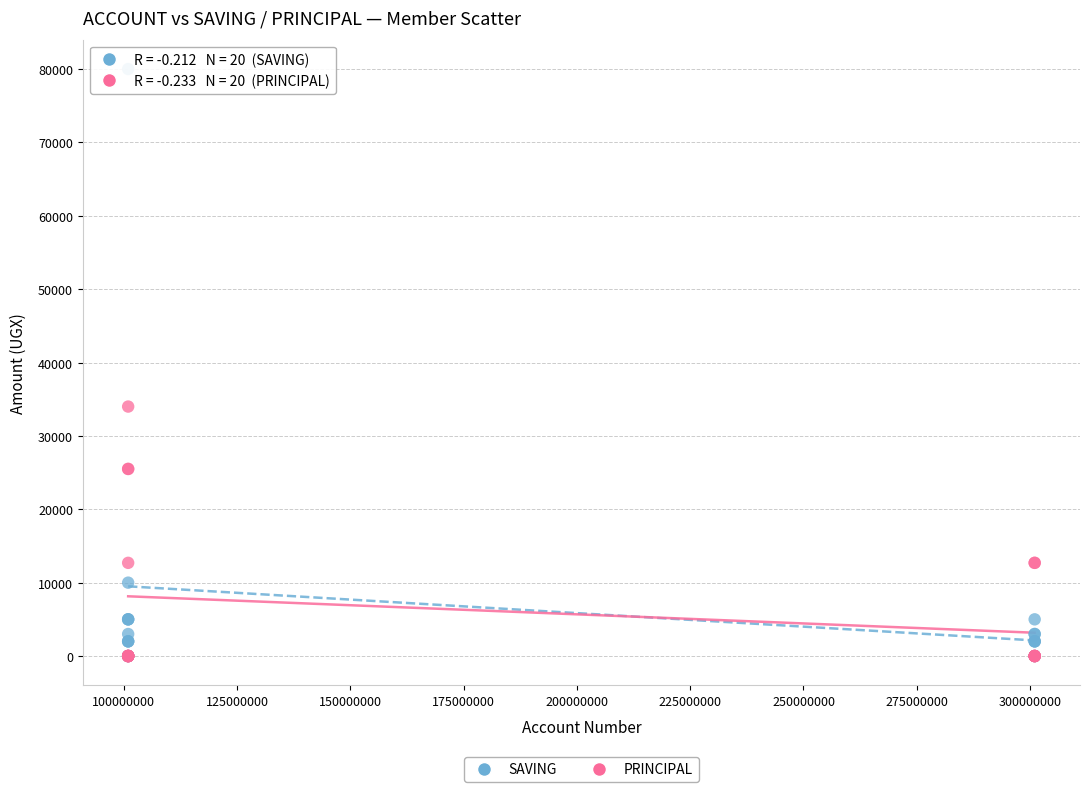

Which series reaches the maximum Y coordinate?

SAVING